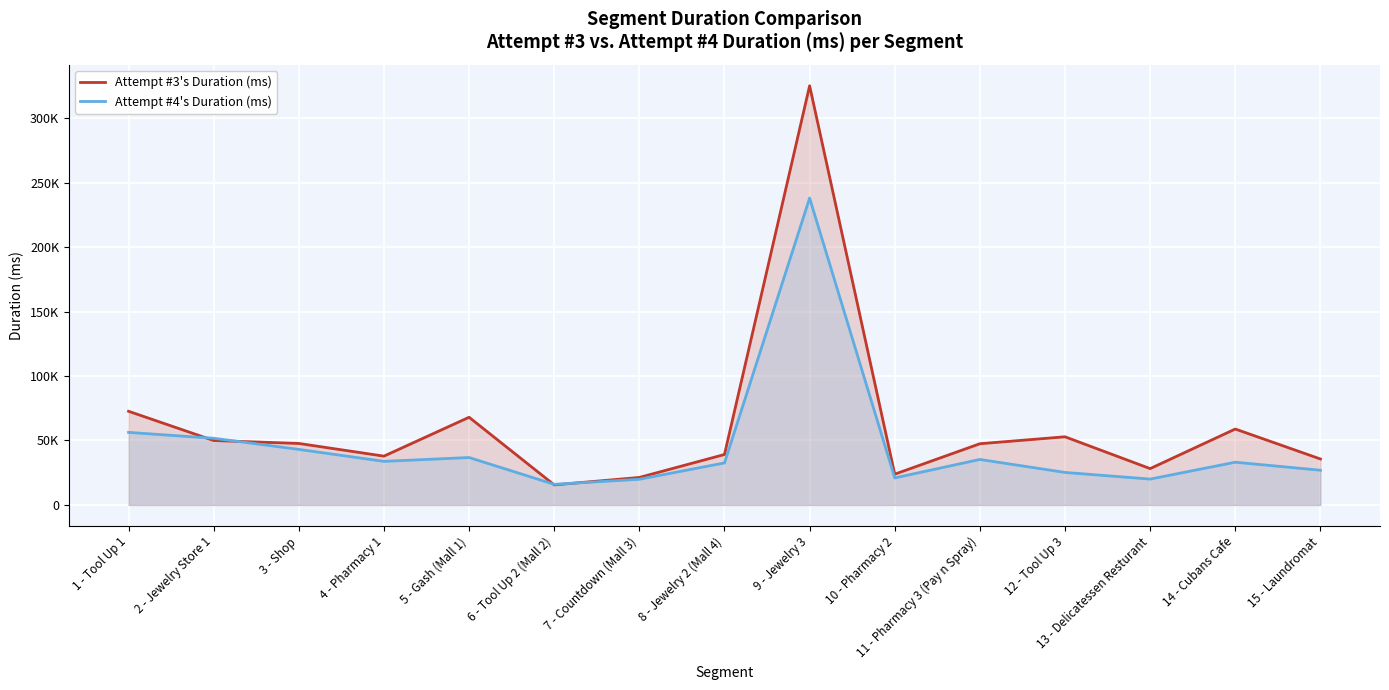

What is the label of the 3rd point from the left?

3 - Shop